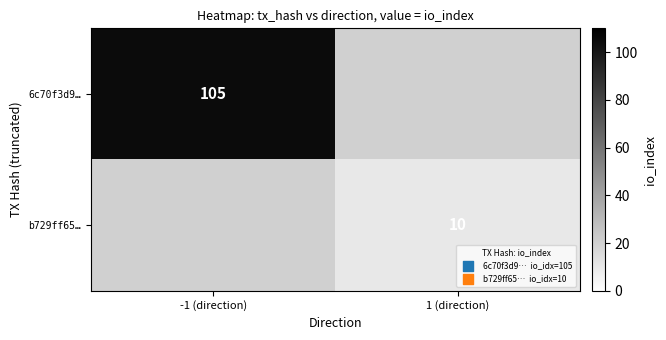

The value of 6c70f3d9… at -1 (direction) is 105. True or false?

True